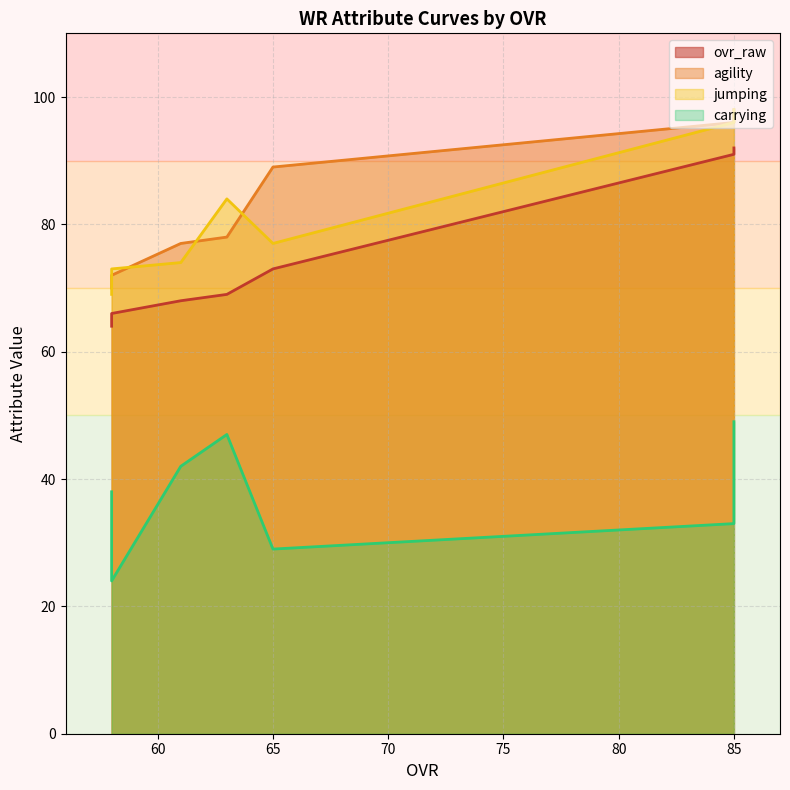

The agility series shows 70 at 58. True or false?

True